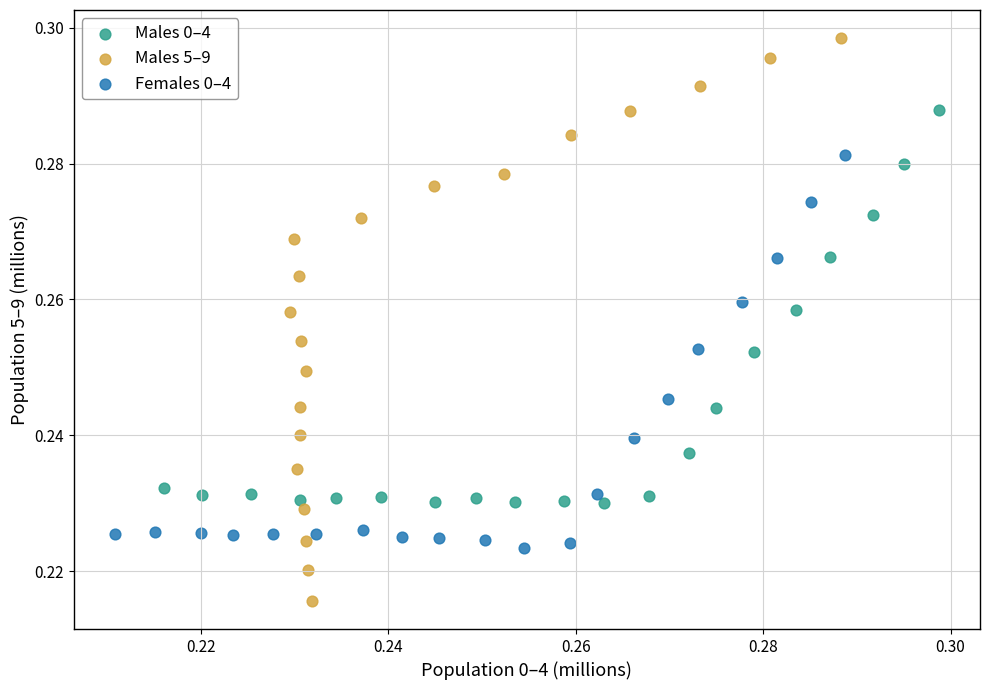

Which series has the largest Y range (max minus min)?

Males 5–9